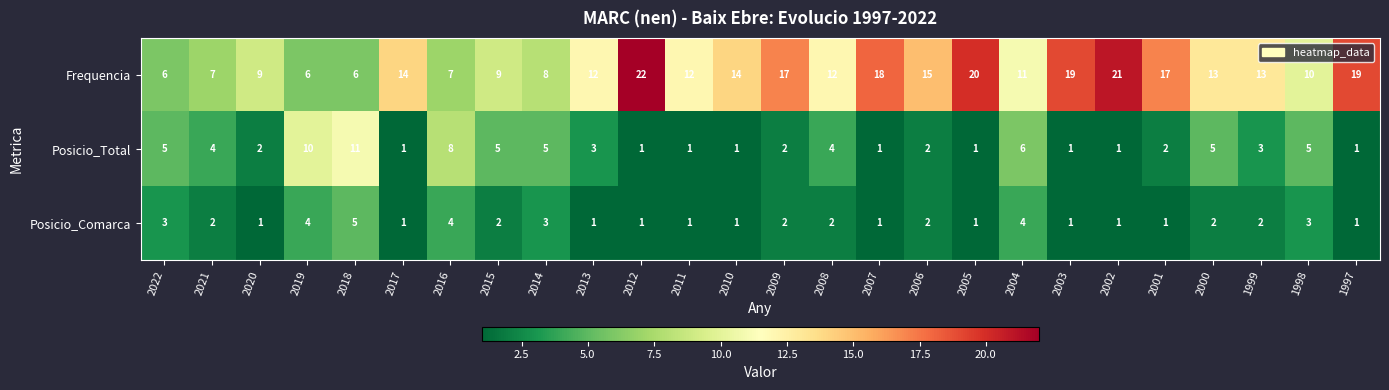

Which series changed the most between 2022 and 2003?

Frequencia